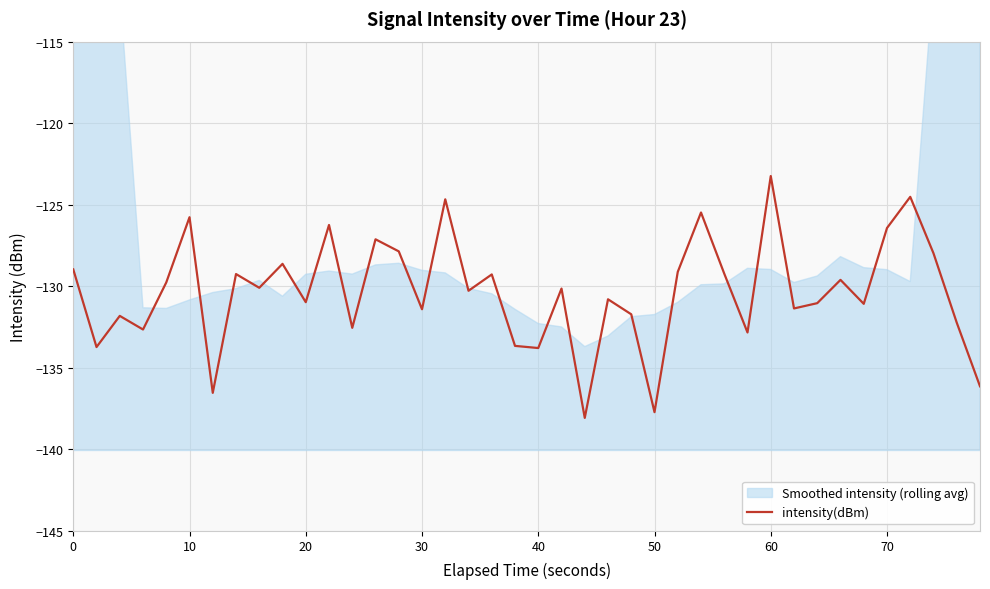

How many lines are shown in the chart?

1